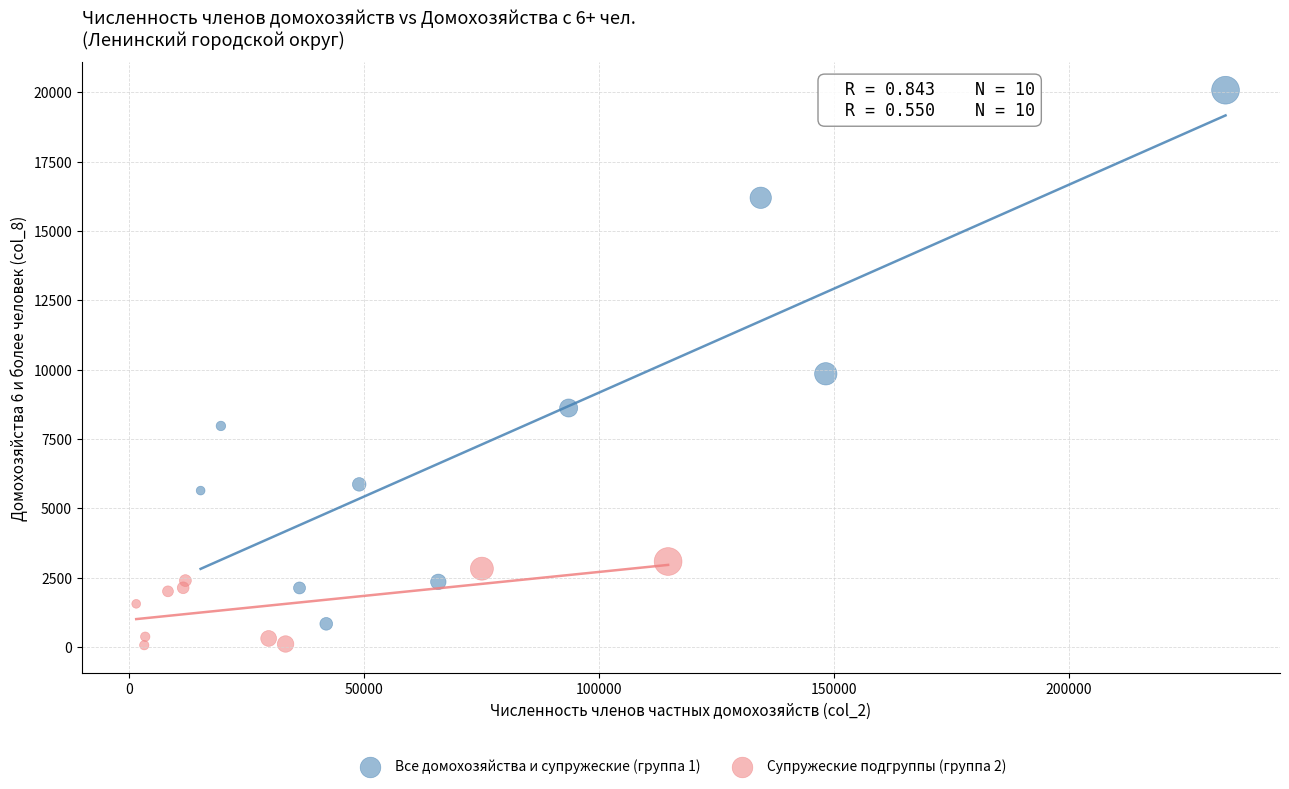

Which series reaches the maximum Y coordinate?

Все домохозяйства и супружеские (группа 1)